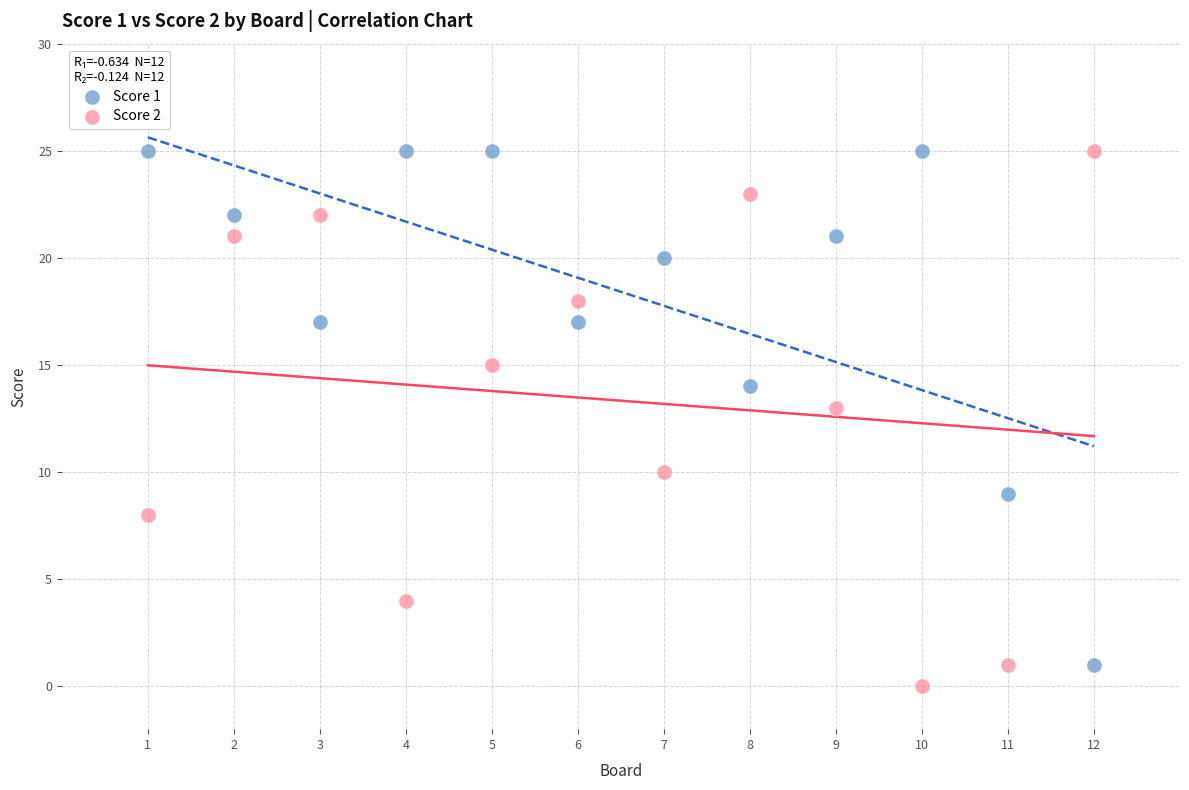

What is the X range (max minus min) for the scatter plot?

11